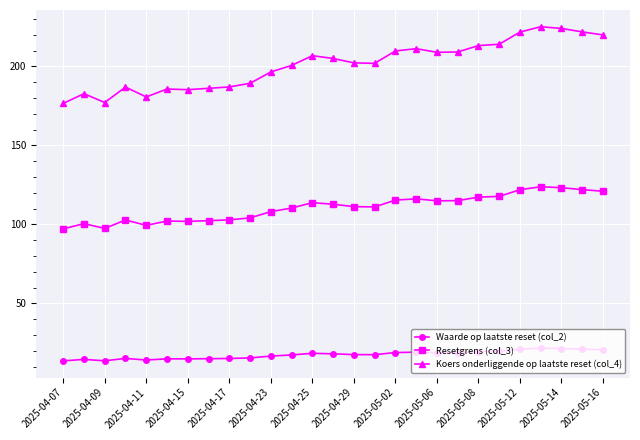

What is the sum of all Waarde op laatste reset (col_2) values?

472.1